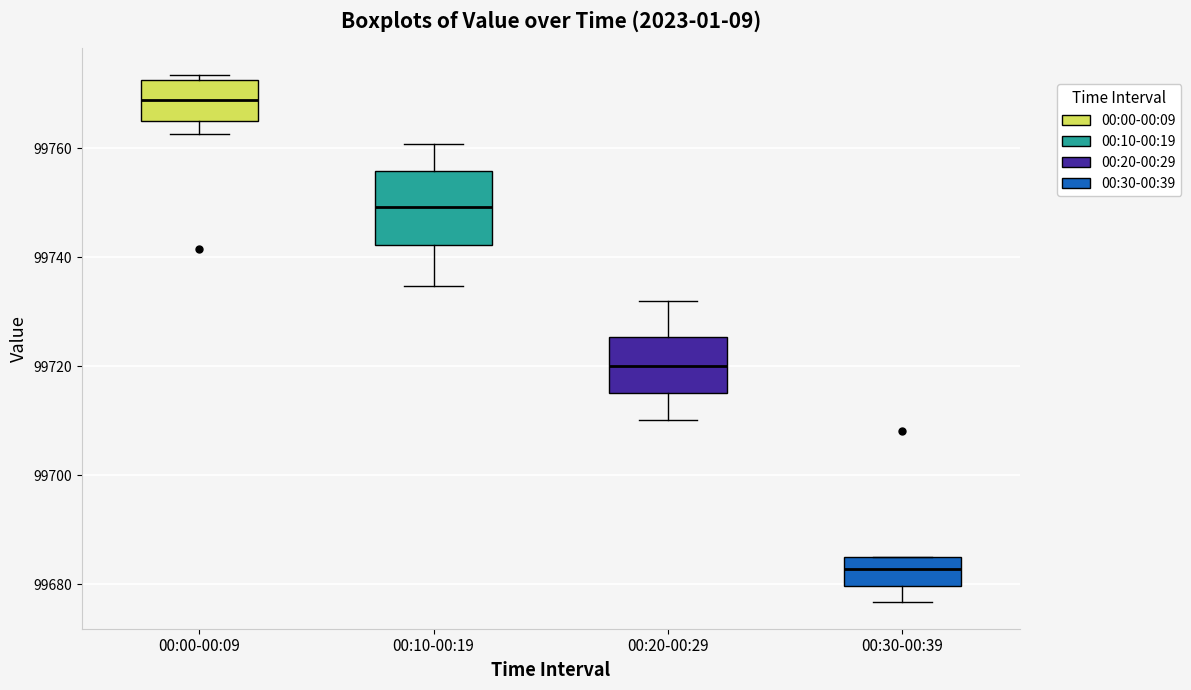

Where does the lower whisker of the box for 00:20-00:29 end on the y-axis? The values are not printed on the chart, so give them approximately, as read against the axis.

99710